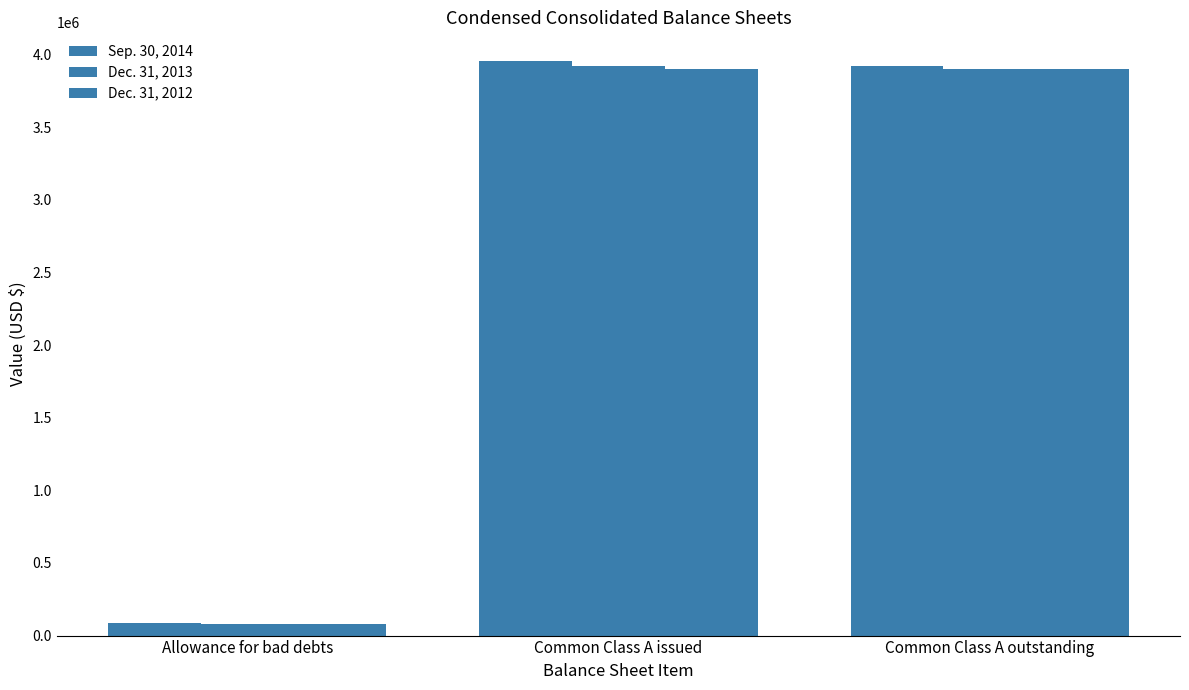

The Dec. 31, 2012 series shows 3898364 at Common Class A issued. True or false?

True